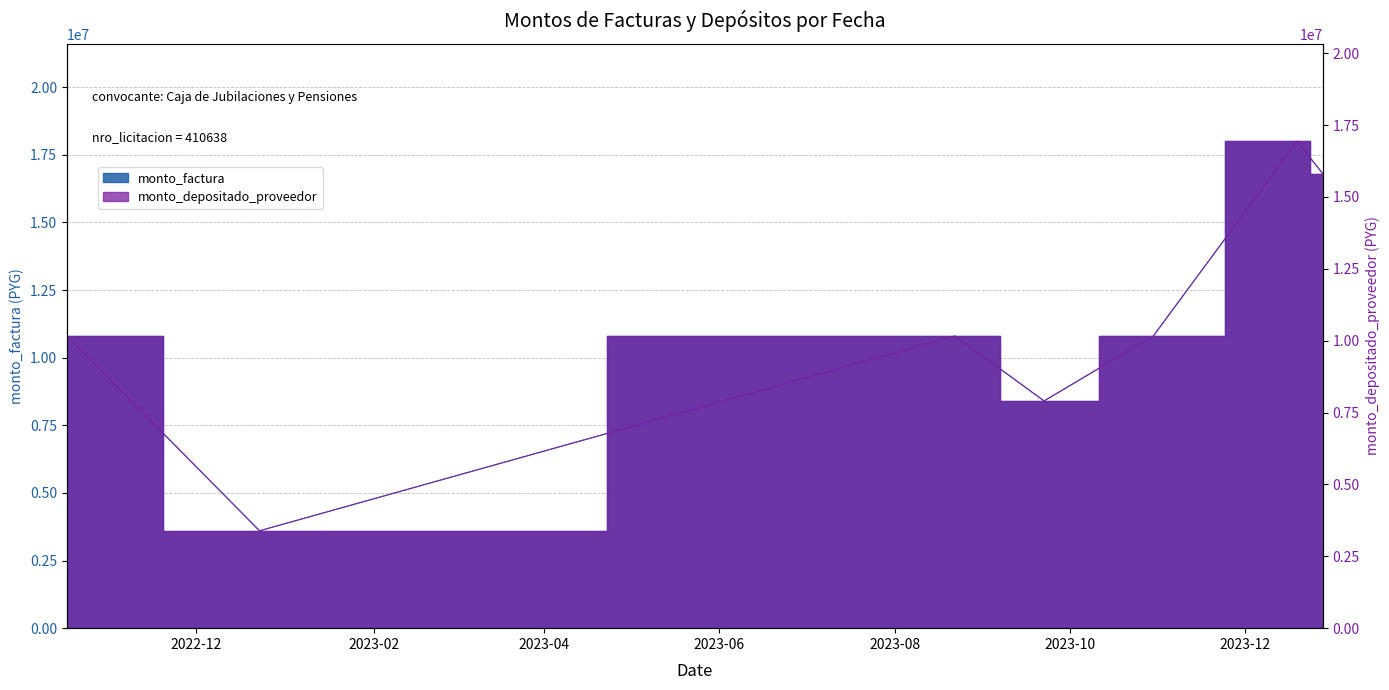

Reading right to left, transcribe all the data shown in this chart.

monto_factura: 16800000	18000000	10800000	8400000	10800000	3600000	10800000
monto_depositado_proveedor: 15809563	16938818	10163291	7904782	10163291	3387763	10163291